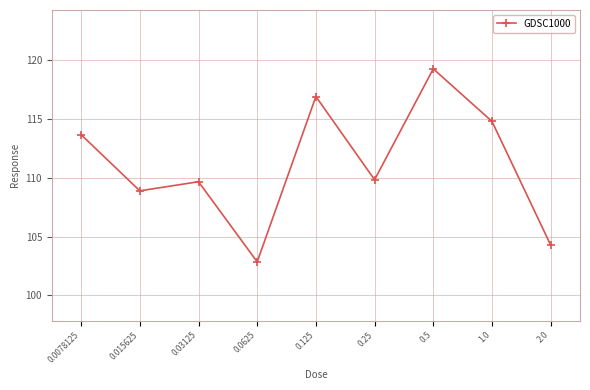

What is the label of the 8th point from the left?

1.0